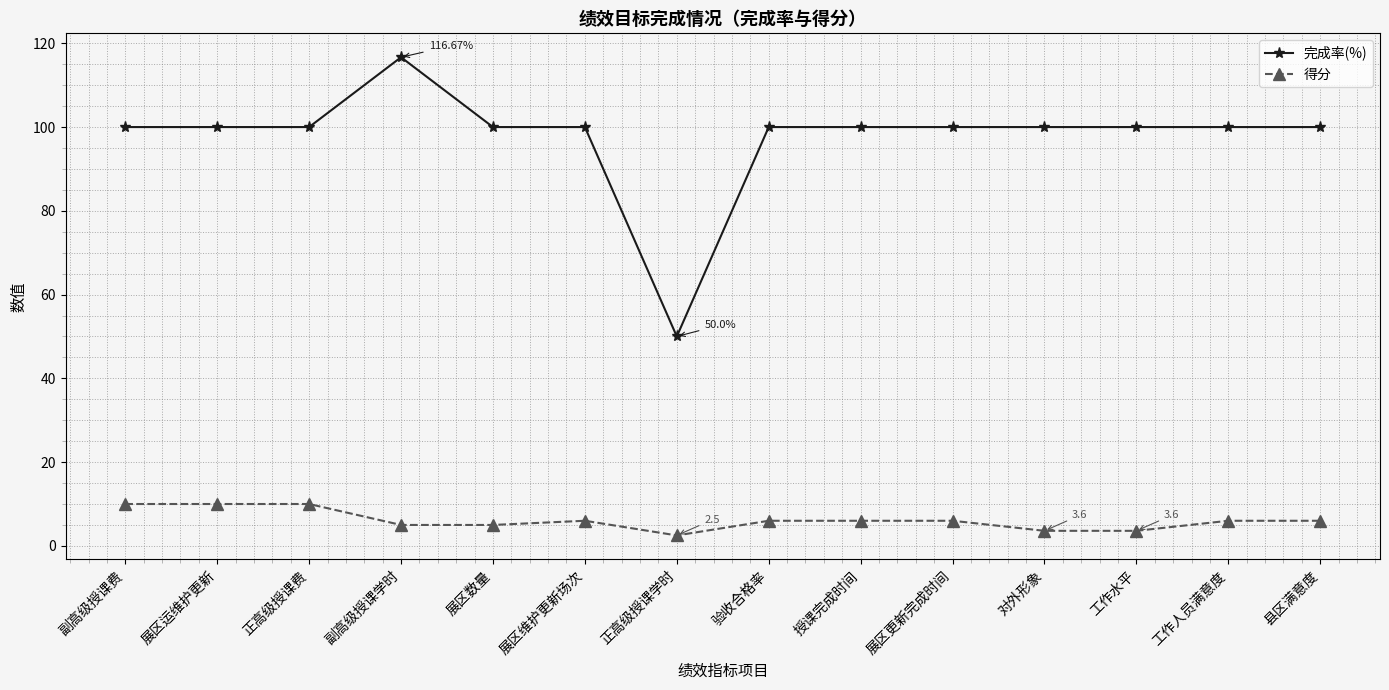

How many lines are shown in the chart?

2